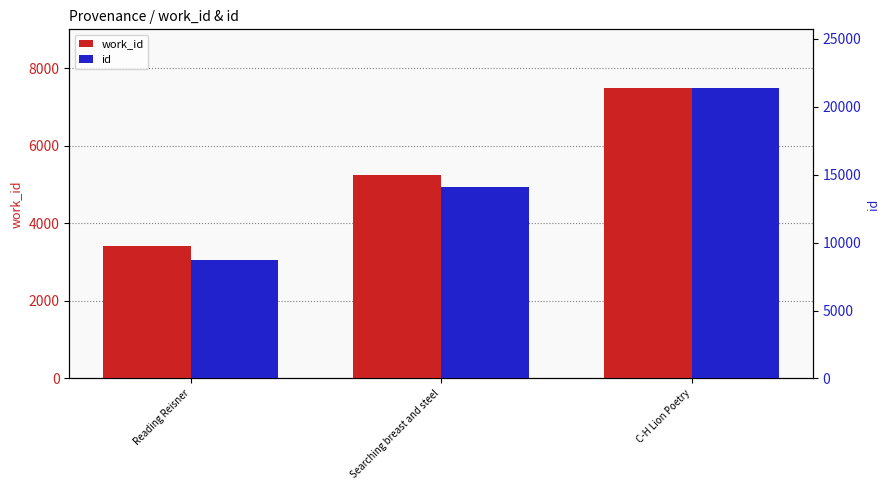

Rank the series by their maximum value, from lowest to highest.

work_id, id